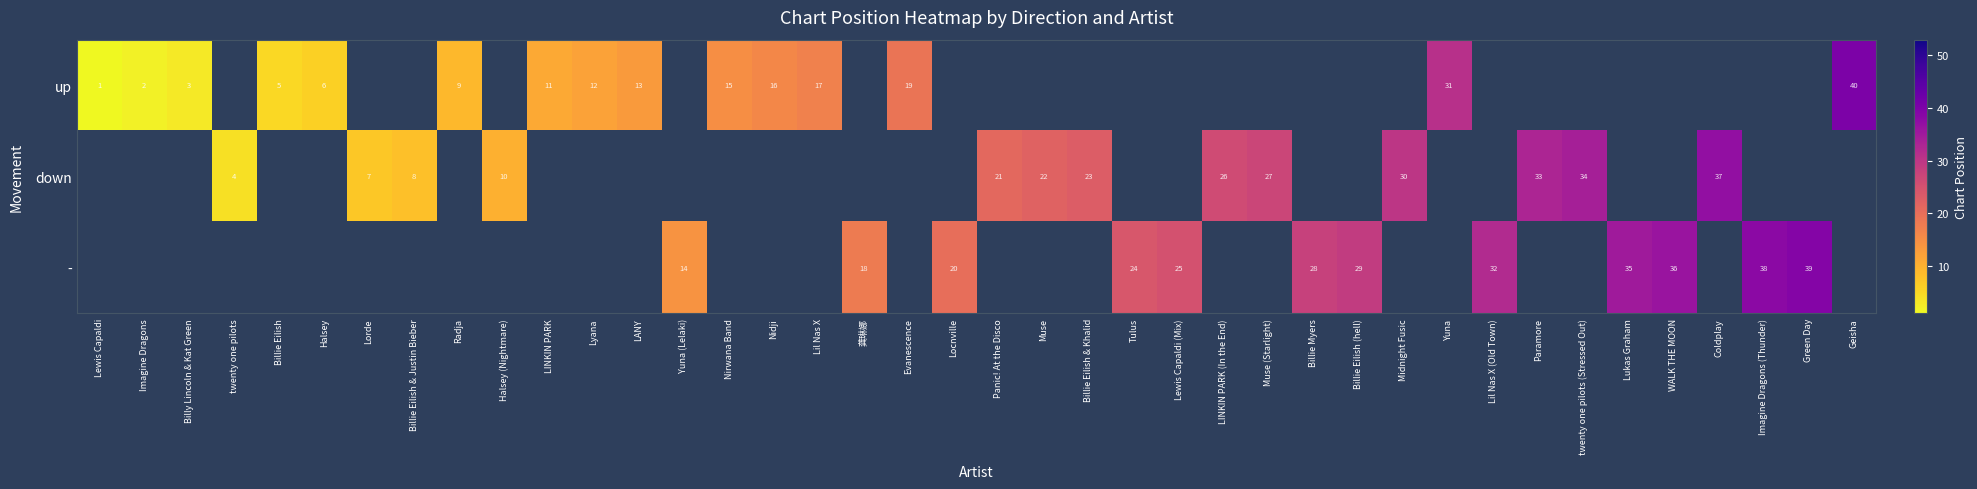

True or false: - has a value of 13 at Locnville.

False